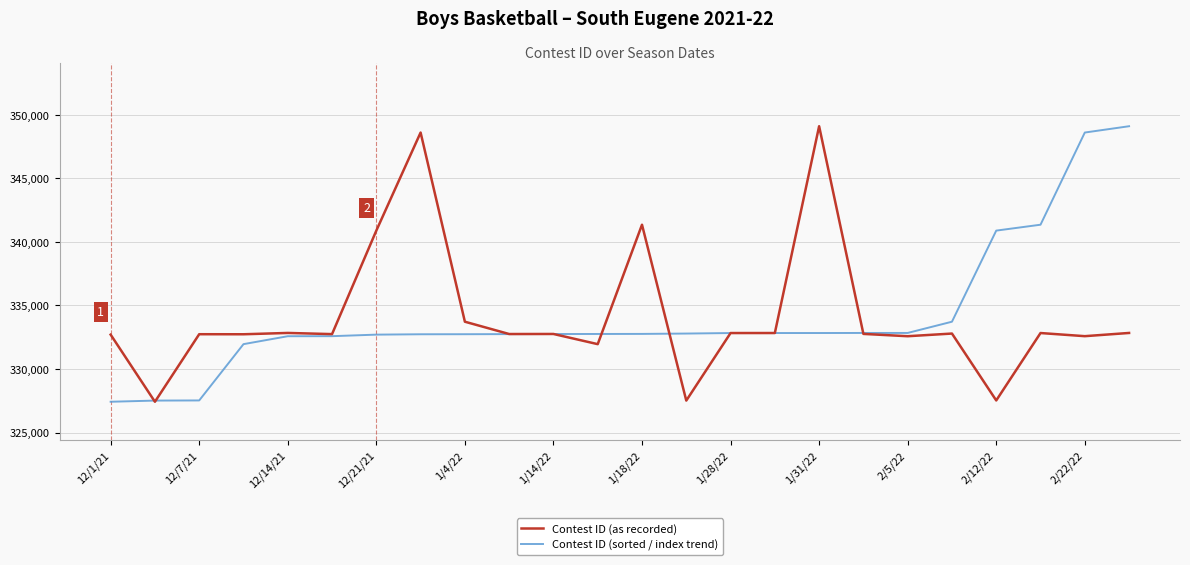

What is the maximum value shown in the chart?

349108